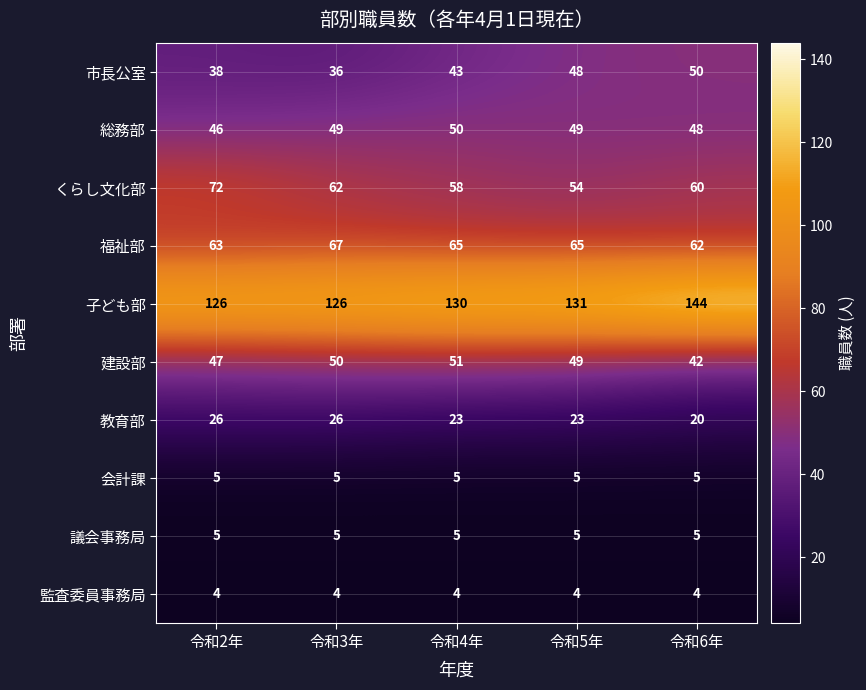

Rank the categories by くらし文化部 value from lowest to highest.

令和5年, 令和4年, 令和6年, 令和3年, 令和2年